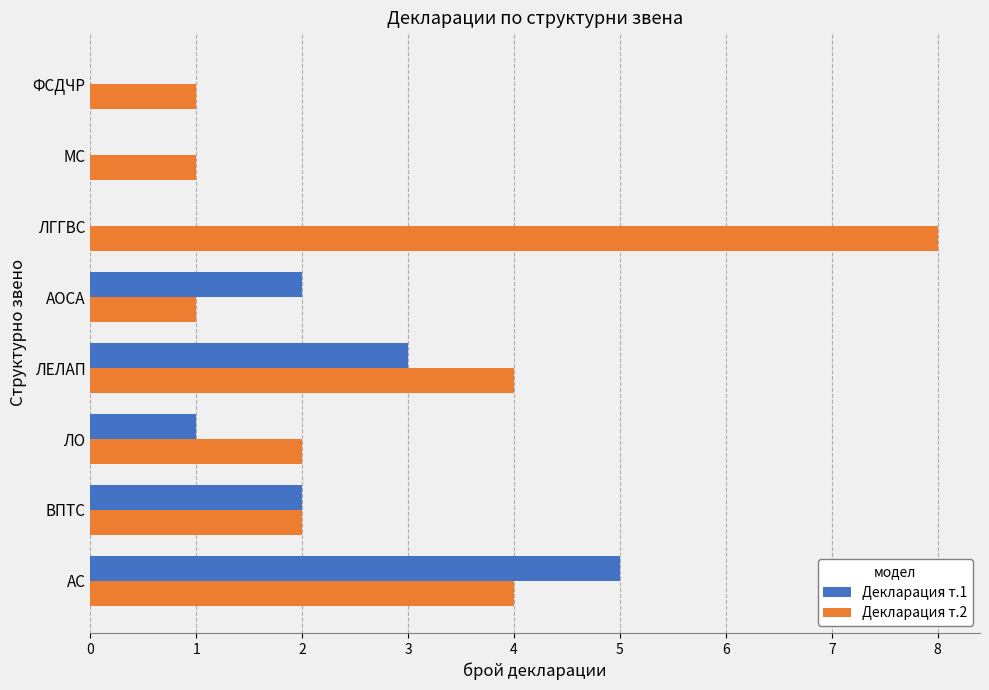

What is the maximum value shown in the chart?

8